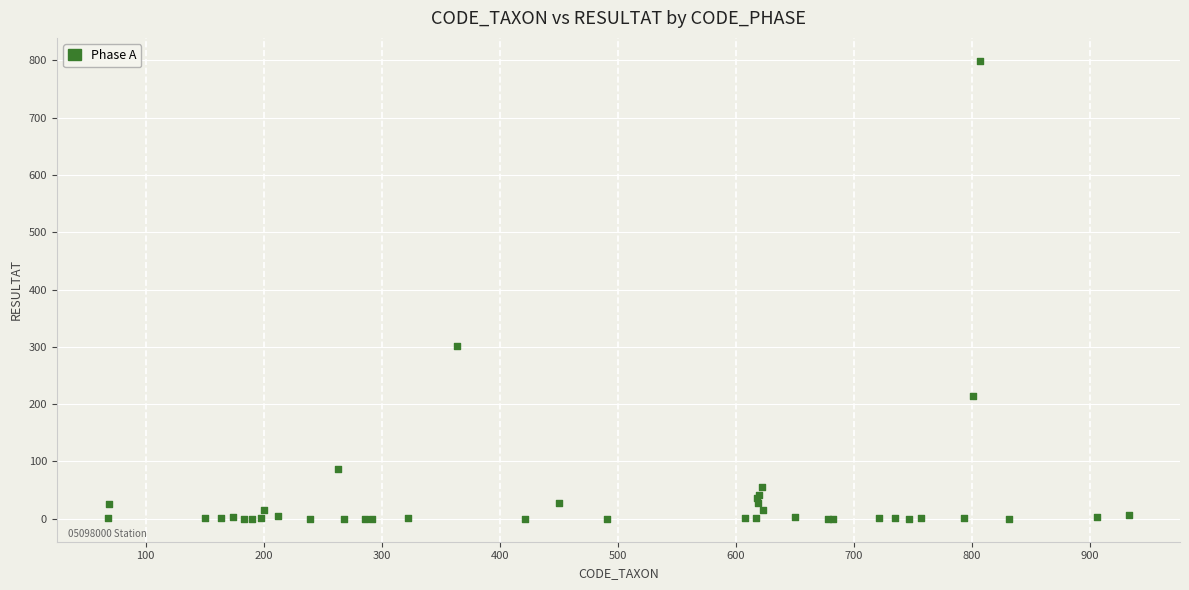

What Y value in the scatter plot is closest to 399?

302